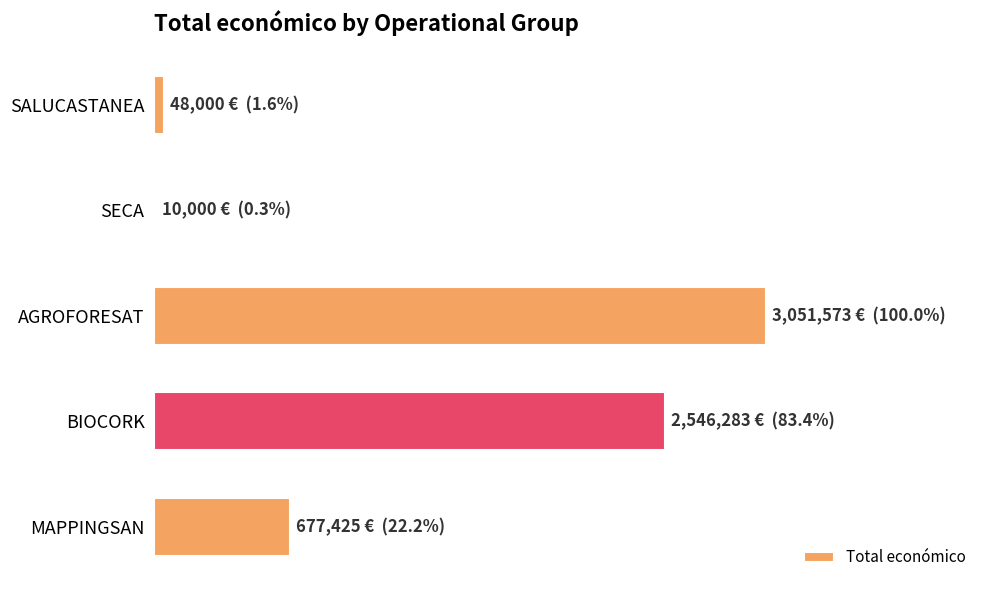

How many bars are there in total?

5